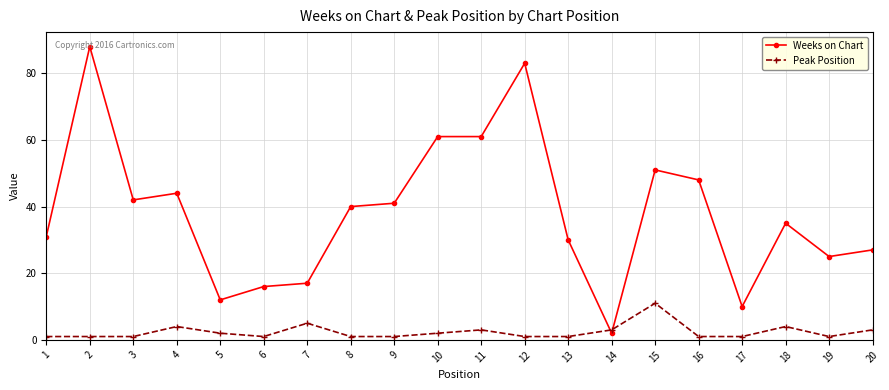

What is the value of the Peak Position point at the 20th from the left?

3